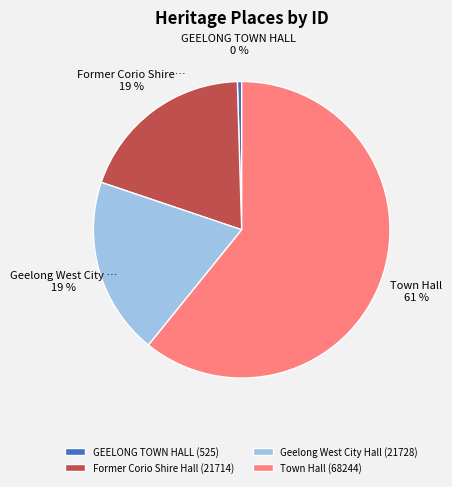

How many segments does this pie chart have?

4